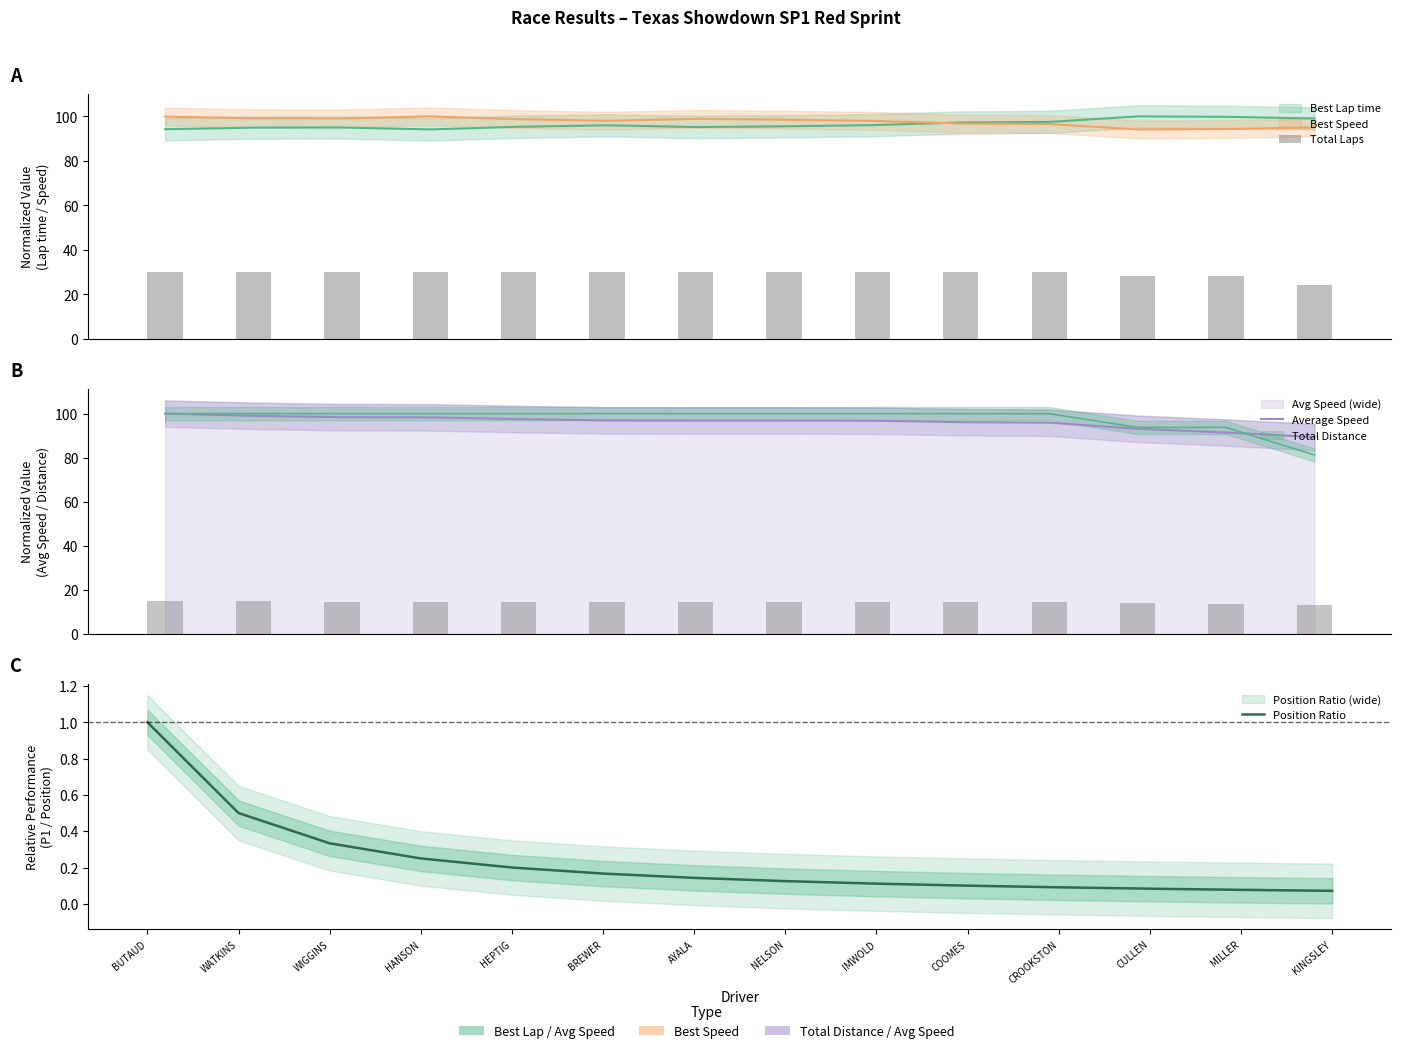

Between IMWOLD and HEPTIG, which is larger?

IMWOLD